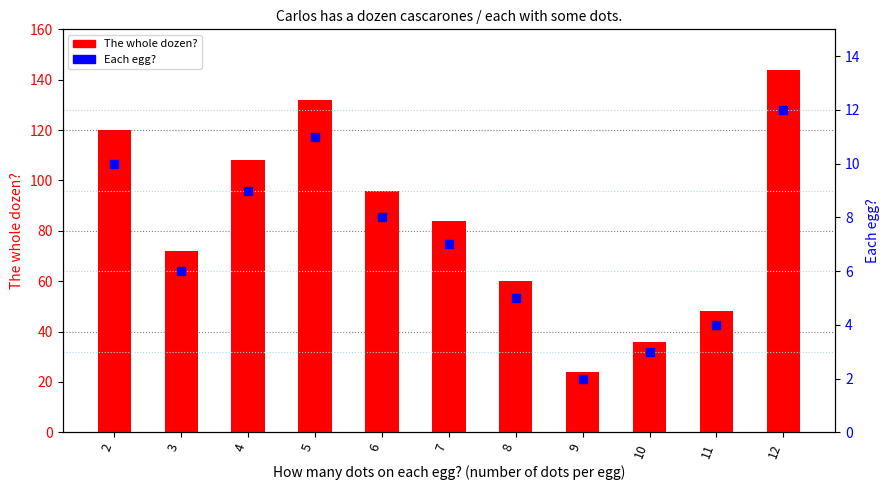

Which series reaches the maximum Y coordinate?

The whole dozen?